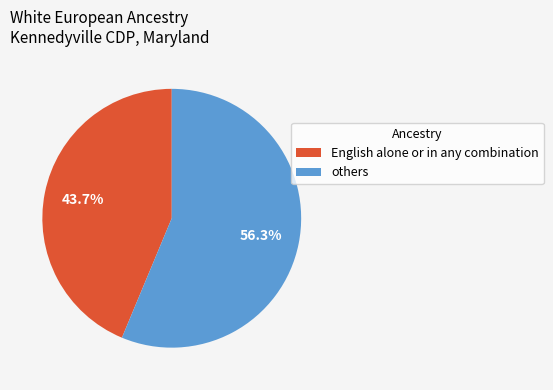

What percentage is NOT represented by English alone or in any combination?

56.3%